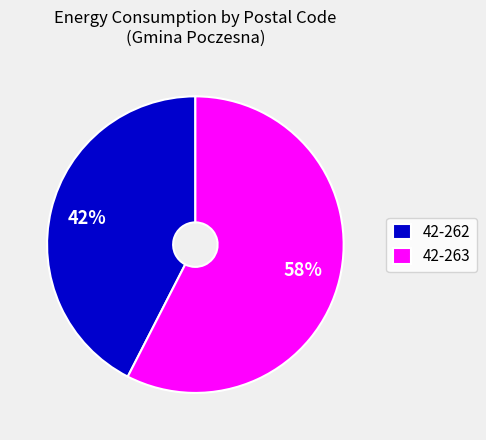

What is the smallest slice in the pie chart?

42-262